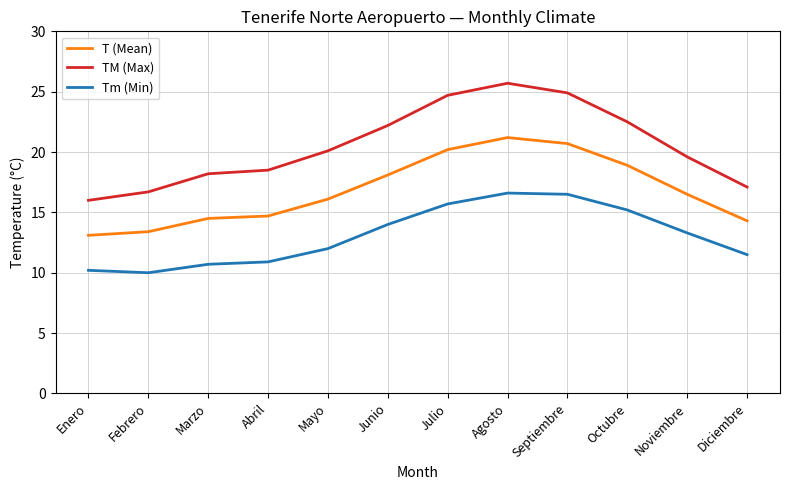

True or false: Tm (Min) and T (Mean) cross at least once.

False